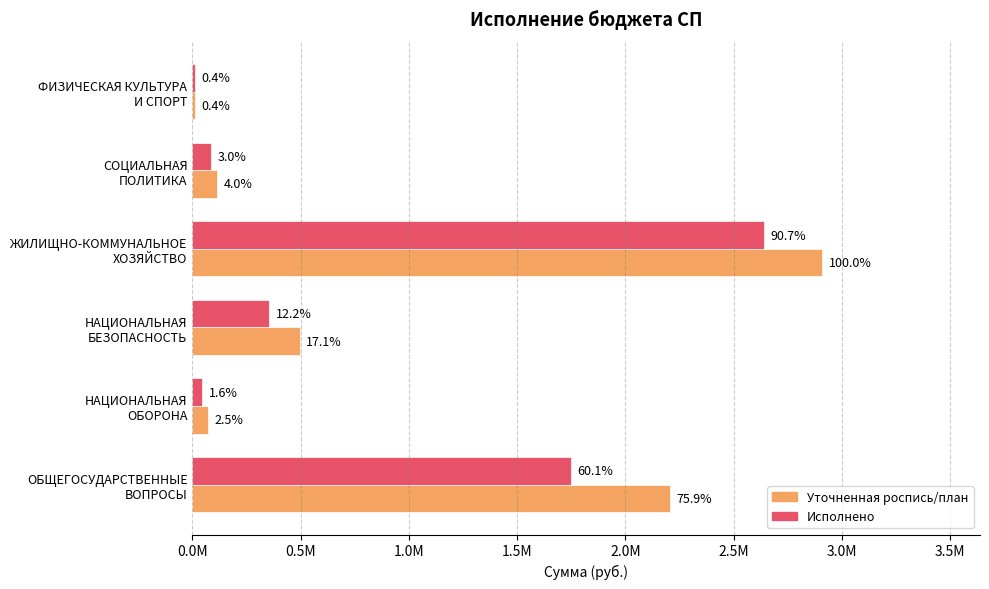

What are all the series names shown in the legend?

Уточненная роспись/план, Исполнено